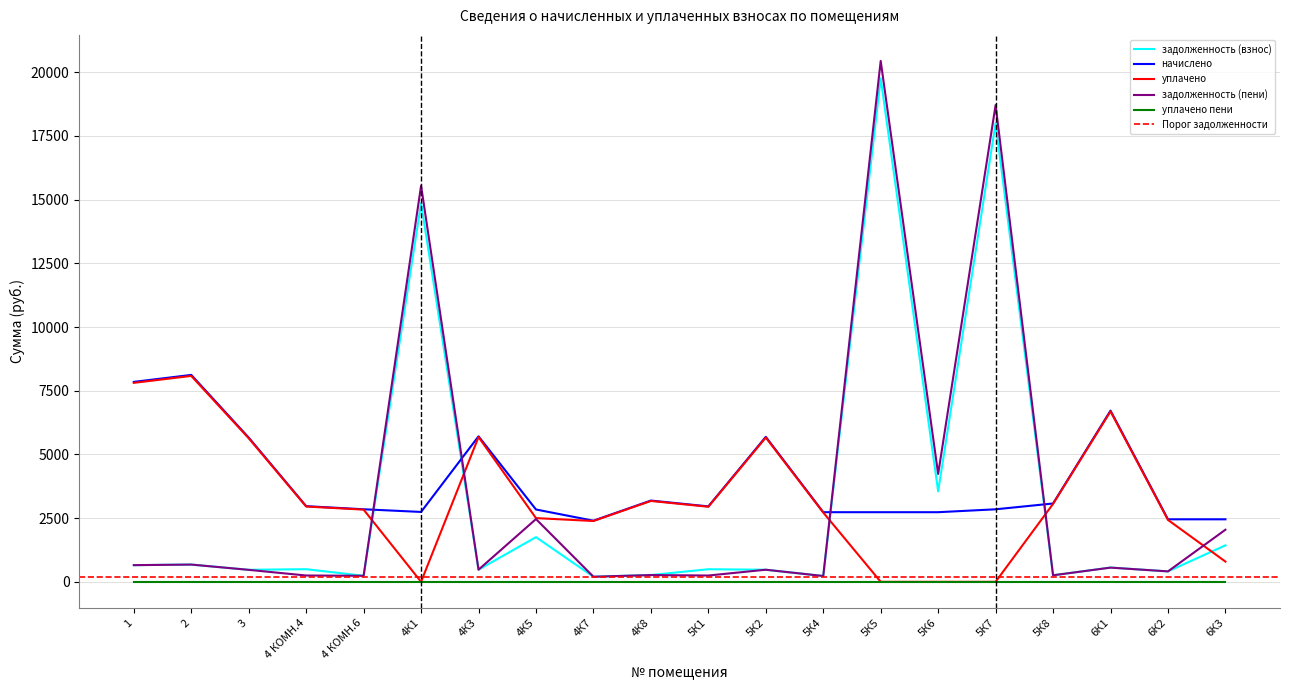

Is it true that задолженность (взнос) equals 336.6 at 4 КОМН.6?

False